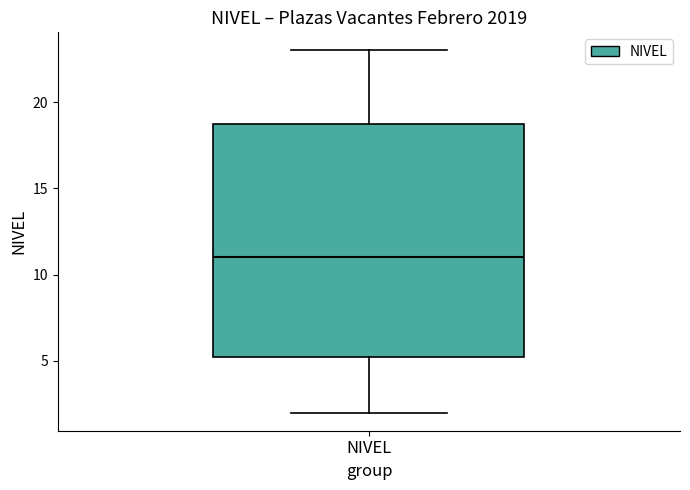

Read this box plot against the y-axis: the position of the median line, the range covered by the box, and the ends of both whiskers. The values are not printed on the chart, so give them approximately, as read against the axis.

median 11.0, box 5.5 to 19.0, whiskers 2.0 to 23.0